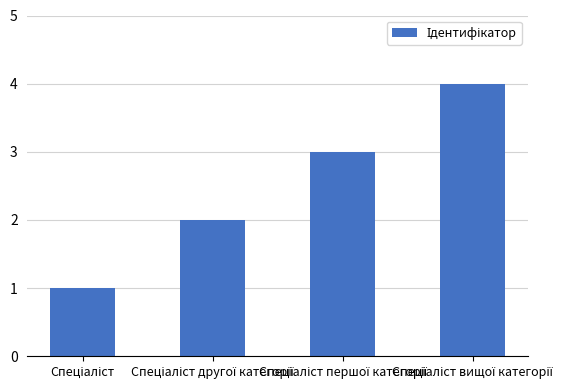

Does the chart contain stacked bars?

No